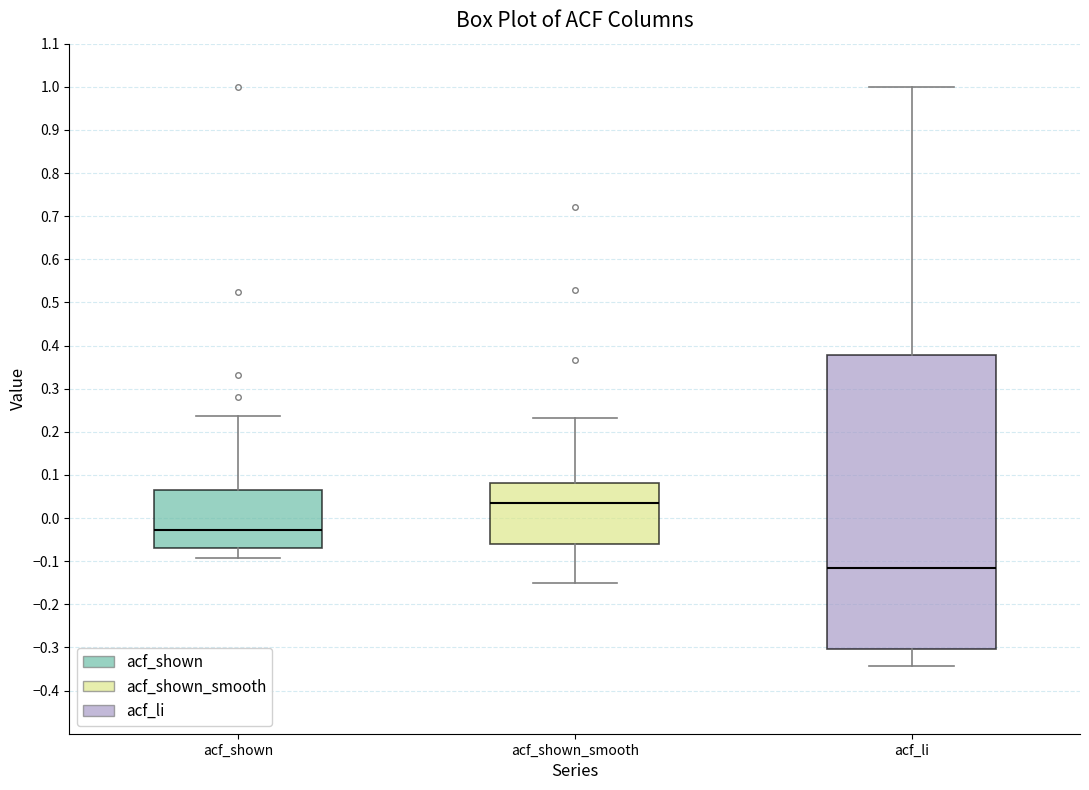

Reading left to right, transcribe this box plot: for each box, give where its median line is, the range the box spans, and where its two whiskers end, as read against the y-axis. The values are not printed on the chart, so give them approximately, as read against the axis.

acf_shown: median -0.03, box -0.07 to 0.07, whiskers -0.09 to 0.24
acf_shown_smooth: median 0.03, box -0.06 to 0.08, whiskers -0.15 to 0.23
acf_li: median -0.12, box -0.30 to 0.38, whiskers -0.34 to 1.00